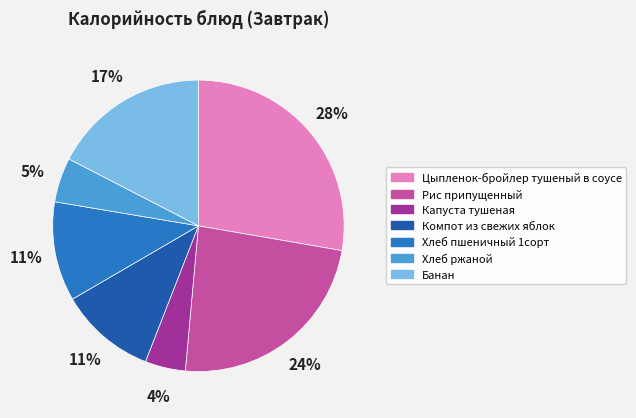

What is the largest slice in the pie chart?

Цыпленок-бройлер тушеный в соусе